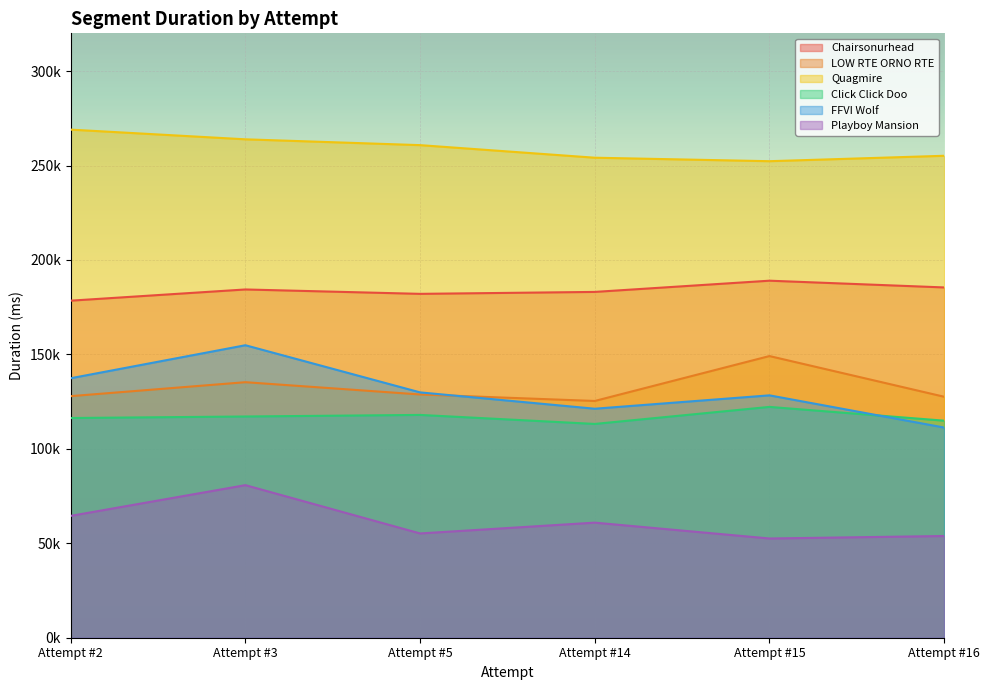

True or false: Chairsonurhead and FFVI Wolf intersect in this chart.

False